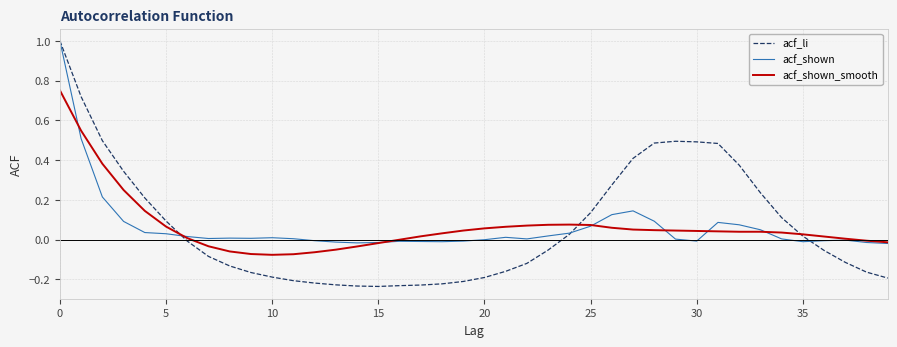

What is the sum of all acf_li values?

2.8